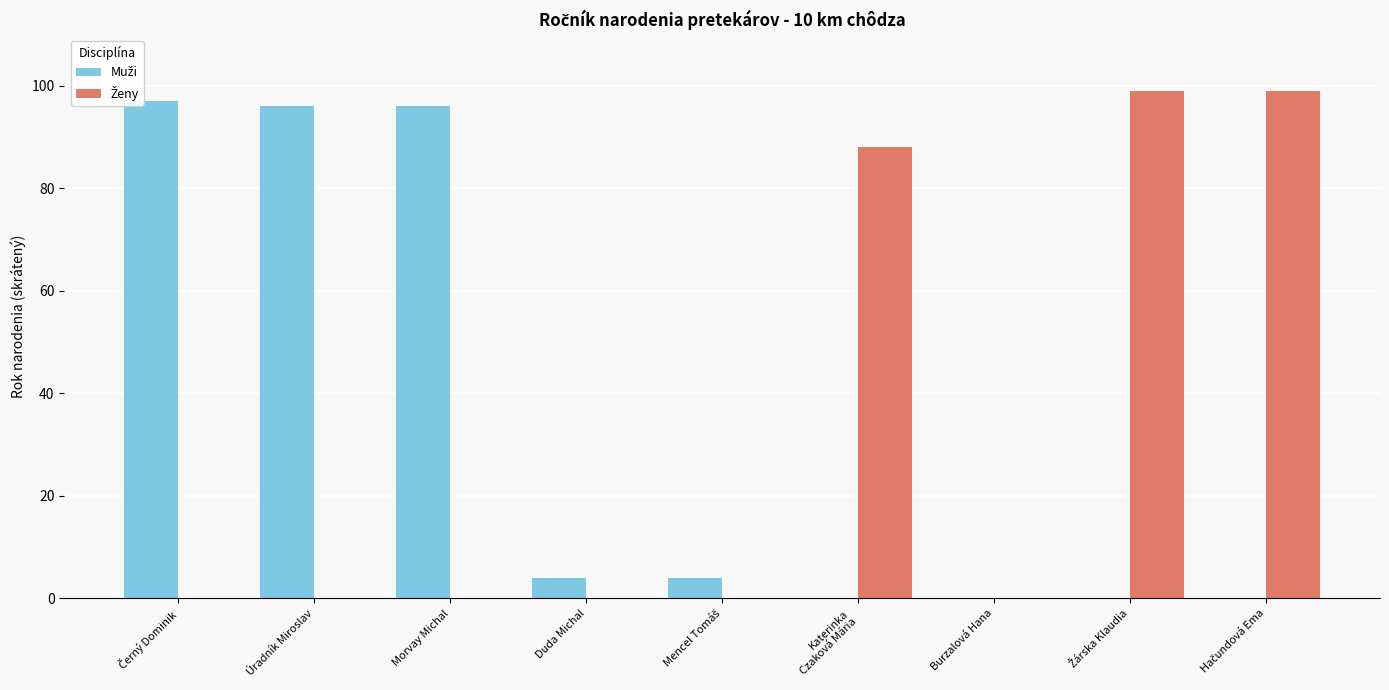

Count the number of data series in this chart.

2